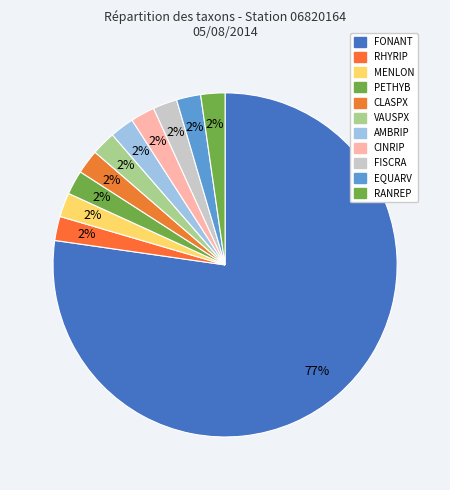

What percentage is NOT represented by FONANT?

22.7%